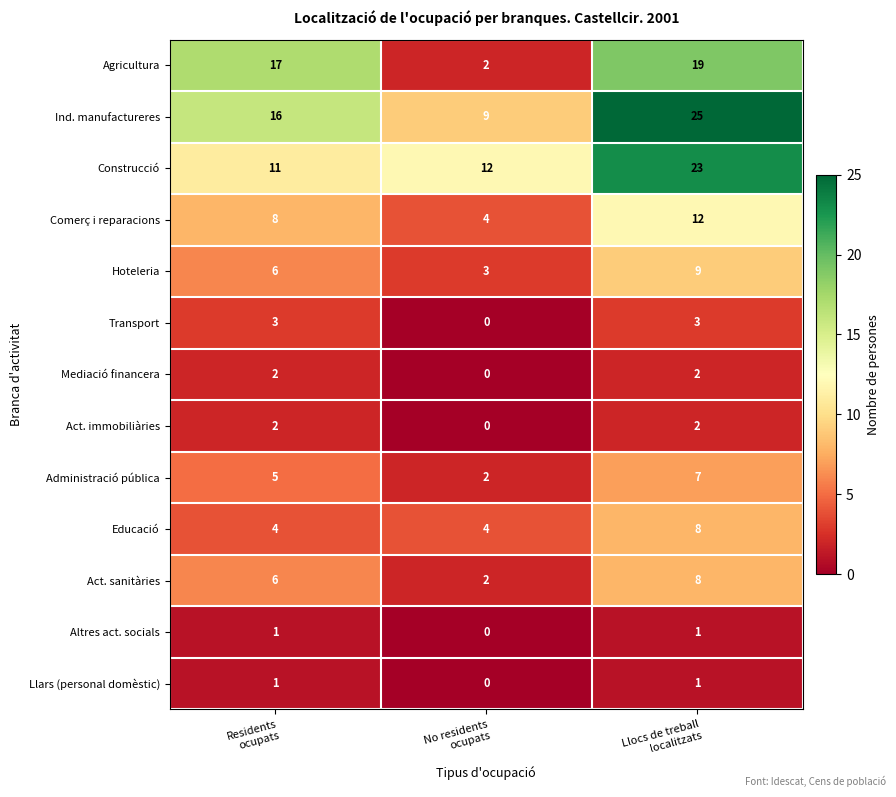

What is the difference between the maximum and minimum values in the Hoteleria series?

6